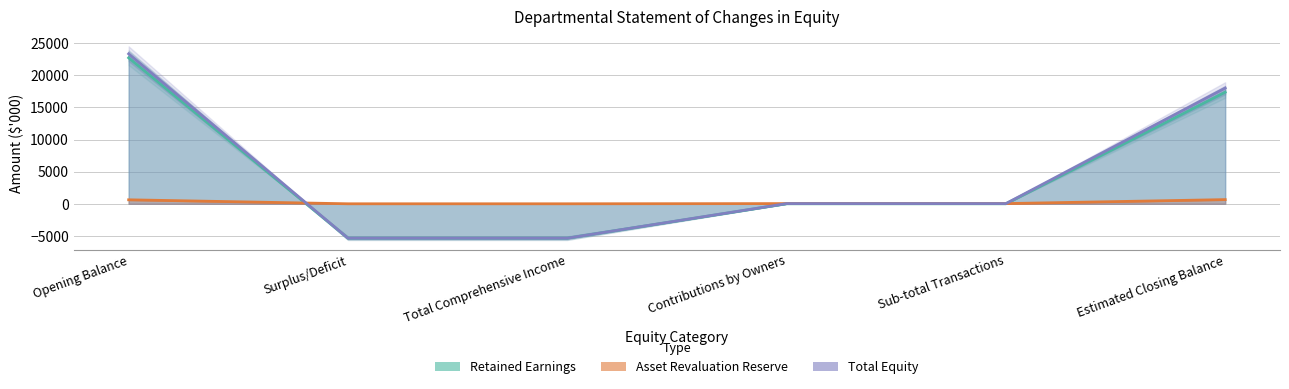

What is the difference between the Total Equity values at Surplus/Deficit and Sub-total Transactions?

5384